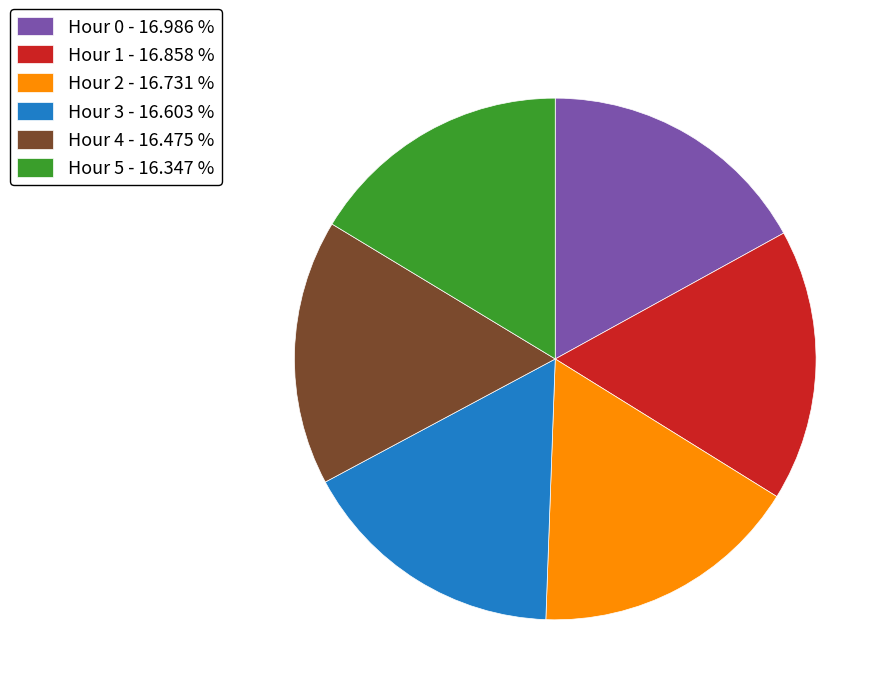

Is it true that Hour 2 is 8% of the pie?

False